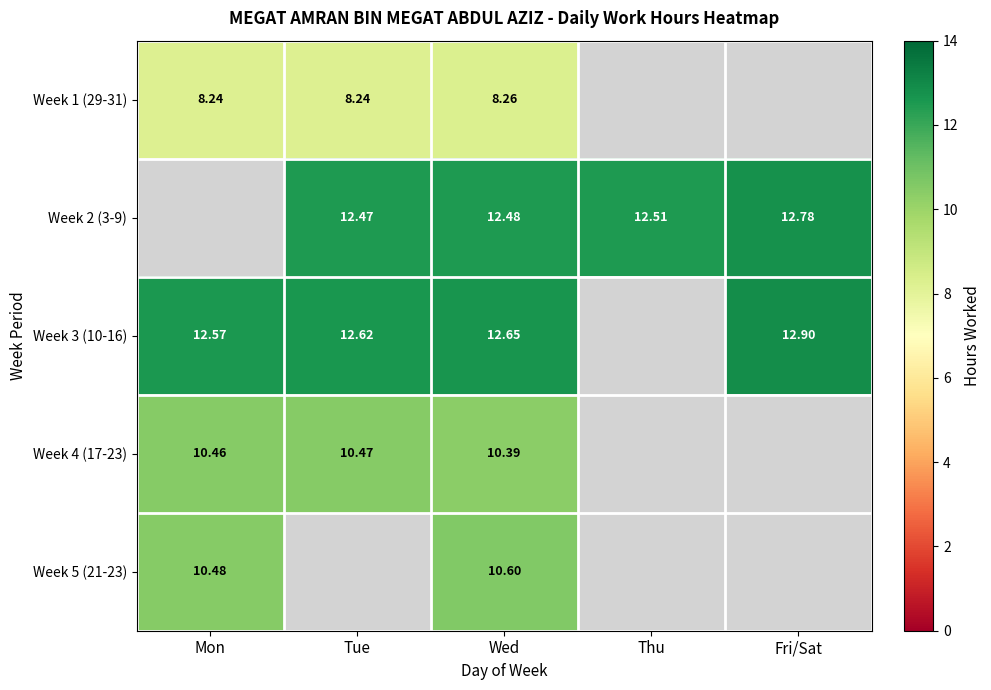

How many data points does each series have?

5